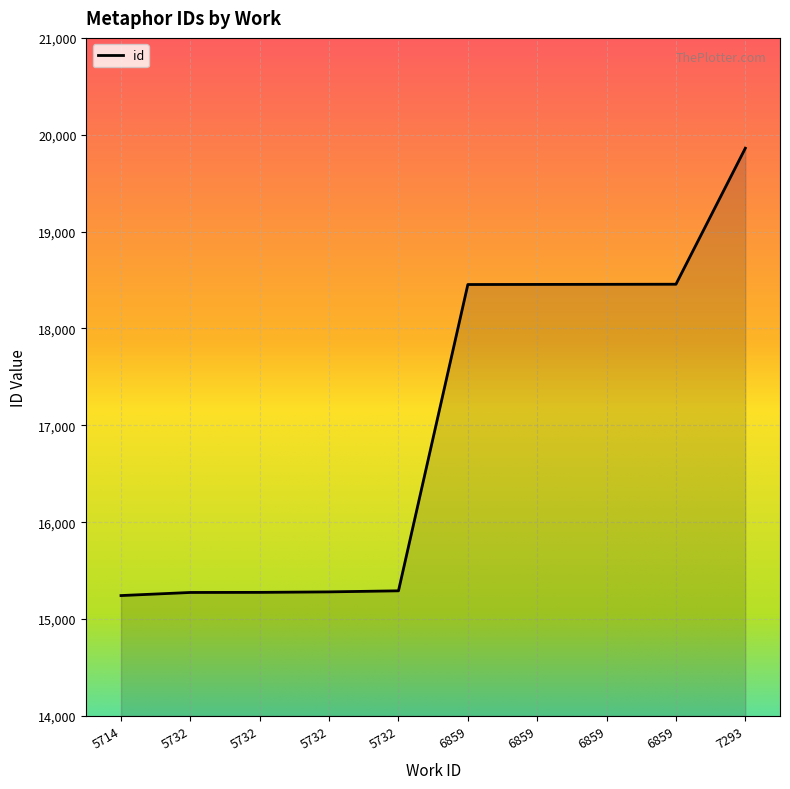

Between 6859 and 6859, which is larger?

6859